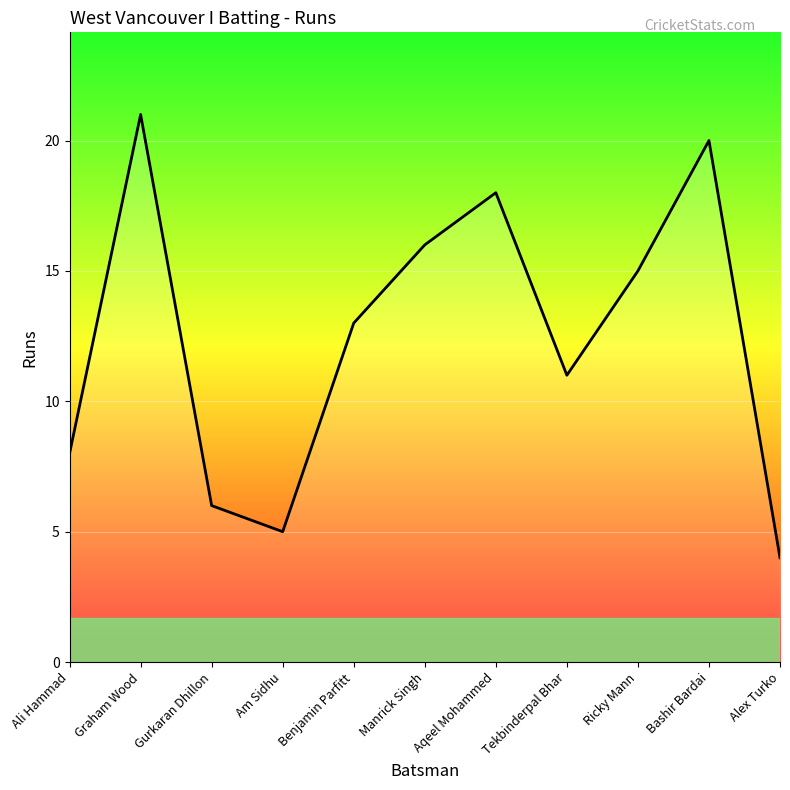

What position from the left is Am Sidhu?

4